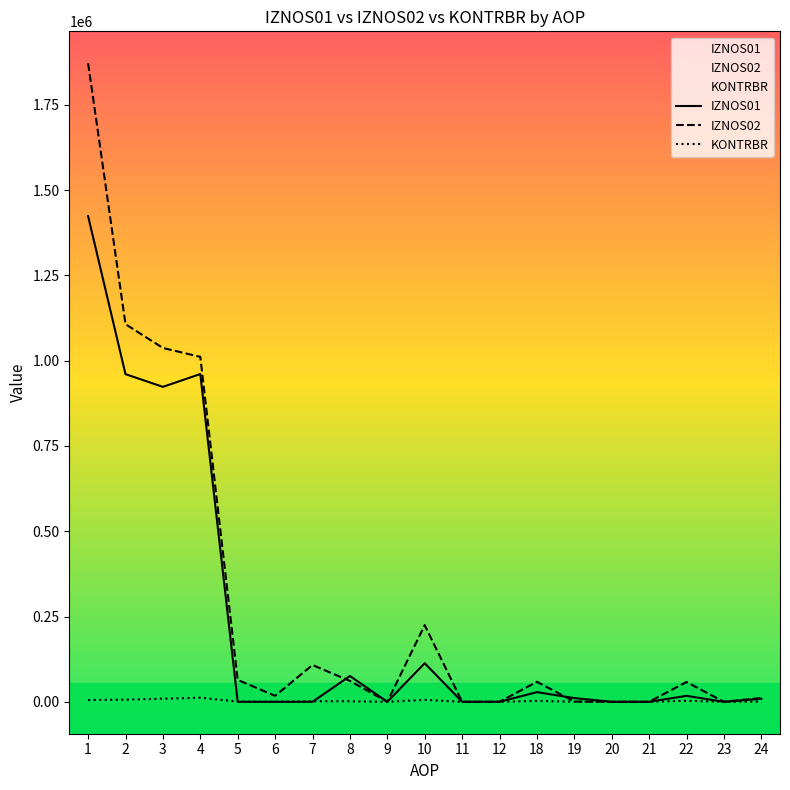

Is it true that IZNOS02 equals 71426.9 at 7?

False